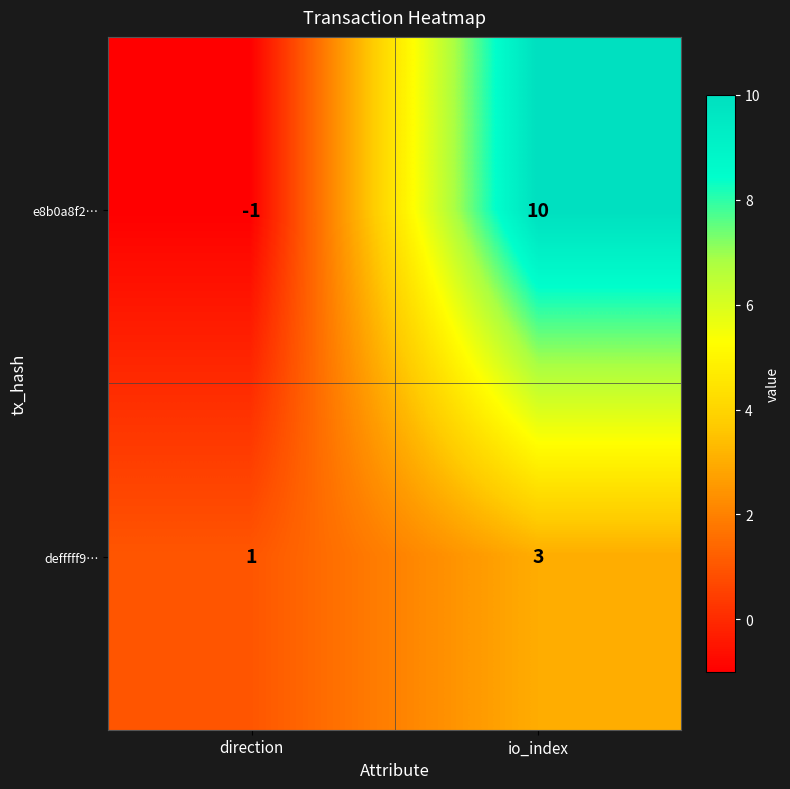

Where is defffff9… nearest to the value 2?

direction